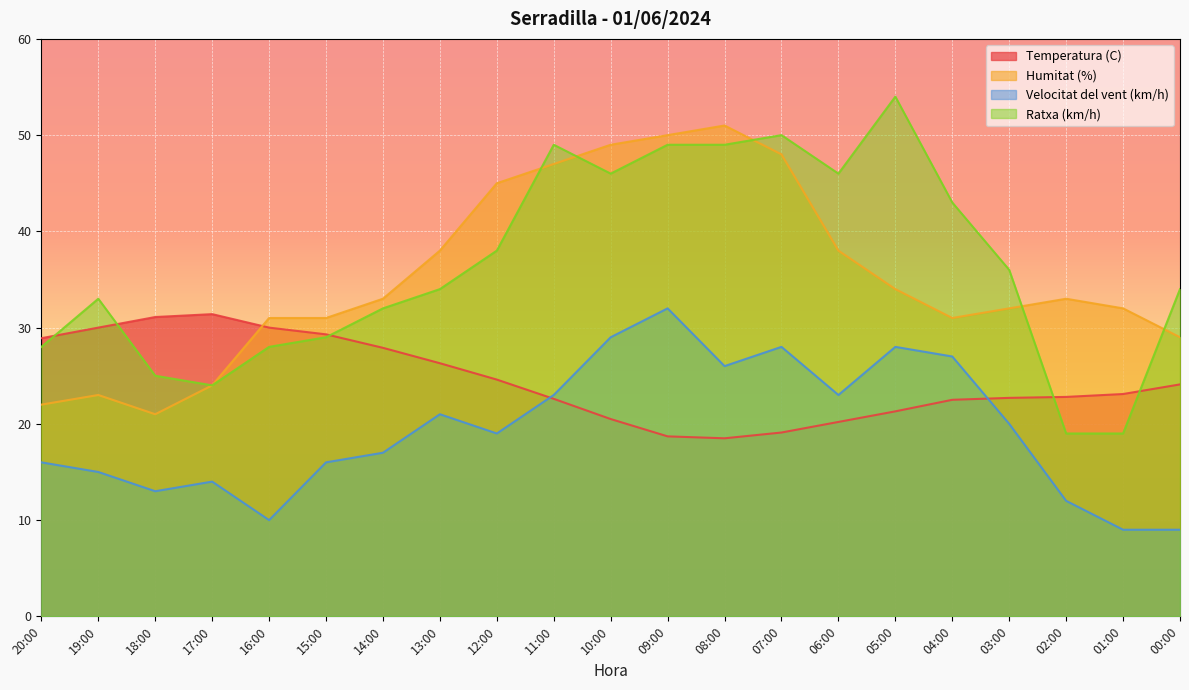

How many data points in Velocitat del vent (km/h) are less than 19?

10